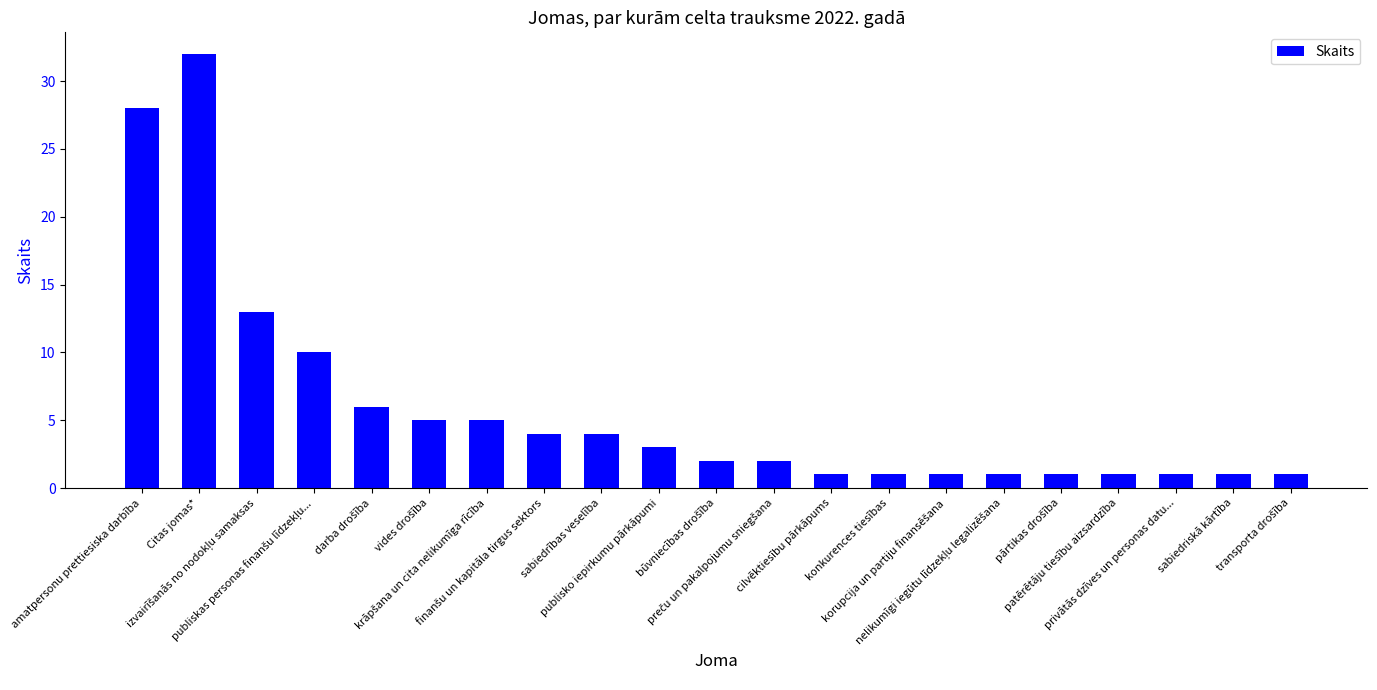

Reading left to right, list all the values displayed in this chart.

28	32	13	10	6	5	5	4	4	3	2	2	1	1	1	1	1	1	1	1	1